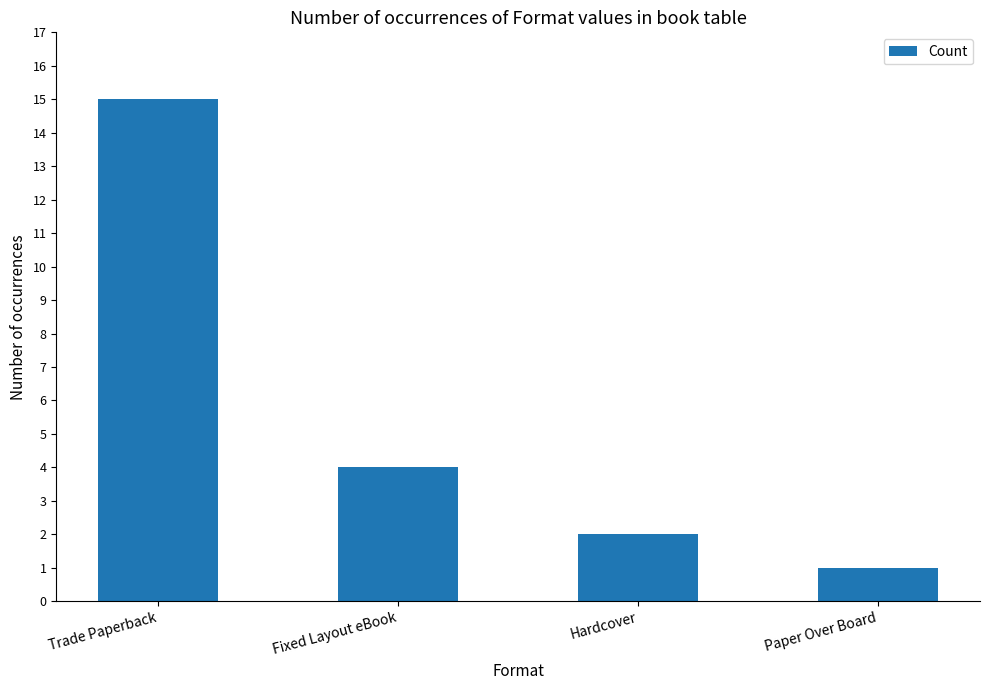

List the labels in order of value, largest first.

Trade Paperback, Fixed Layout eBook, Hardcover, Paper Over Board